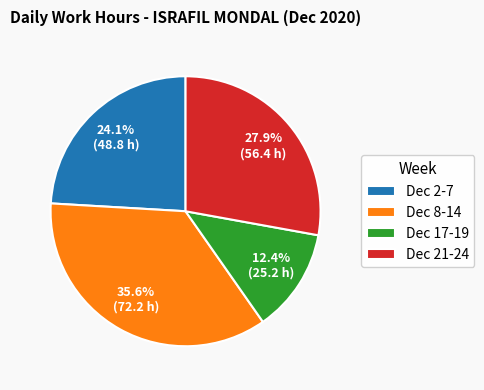

Does Dec 8-14 account for over 50% of the chart?

No